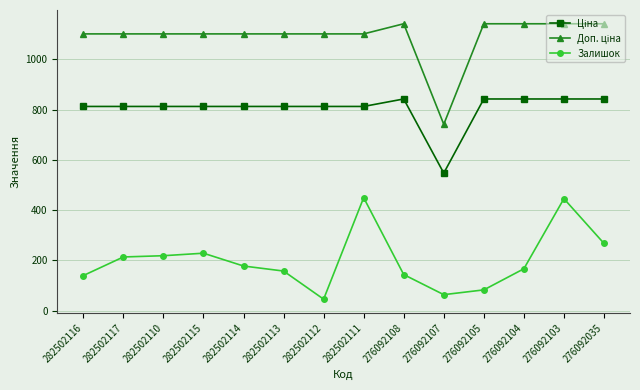

What is the average value of the Залишок series?

200.4